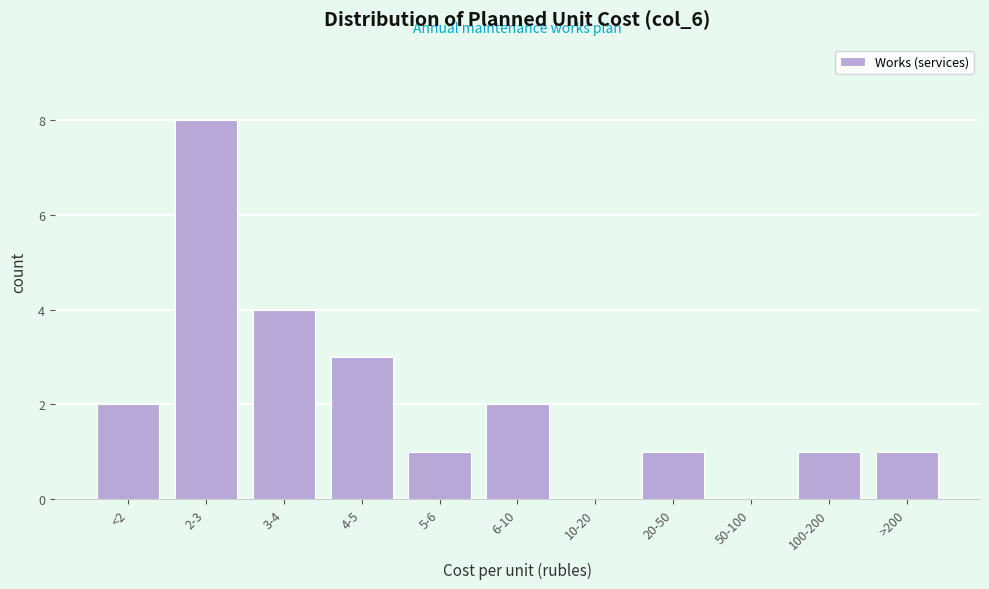

Reading left to right, transcribe all the data shown in this chart.

<2=2	2-3=8	3-4=4	4-5=3	5-6=1	6-10=2	10-20=0	20-50=1	50-100=0	100-200=1	>200=1